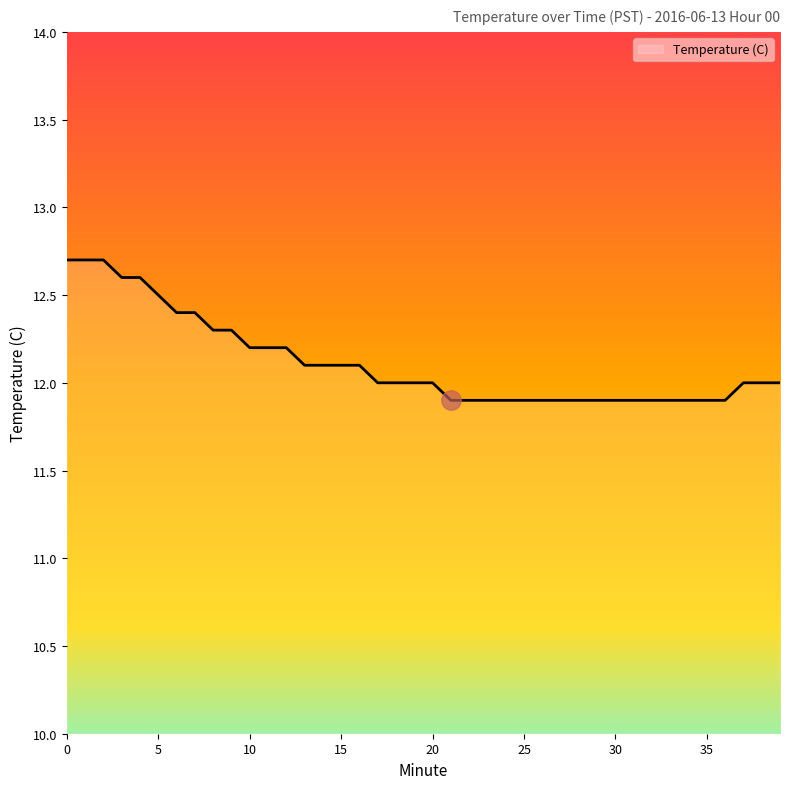

Is this an area chart (filled region under the line)?

No